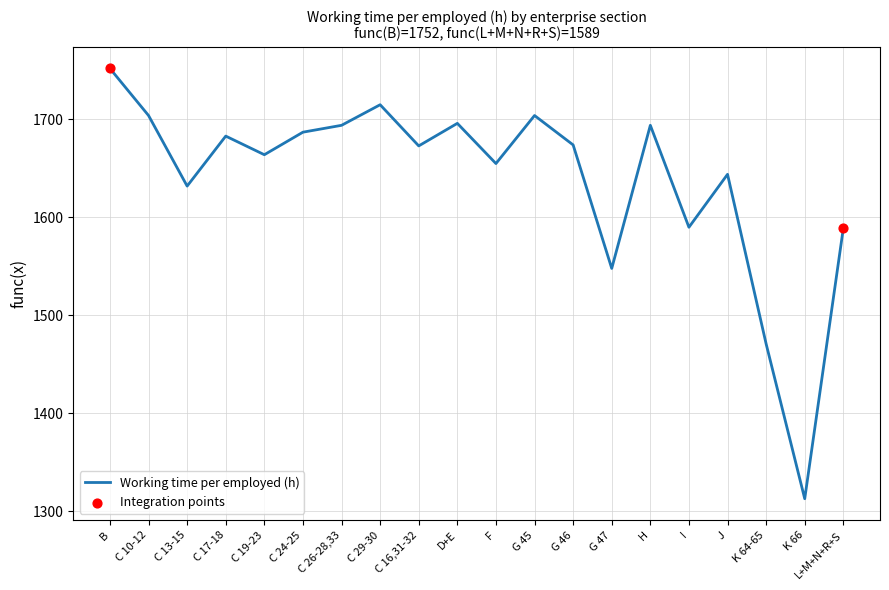

Between G 45 and G 46, which is larger?

G 45